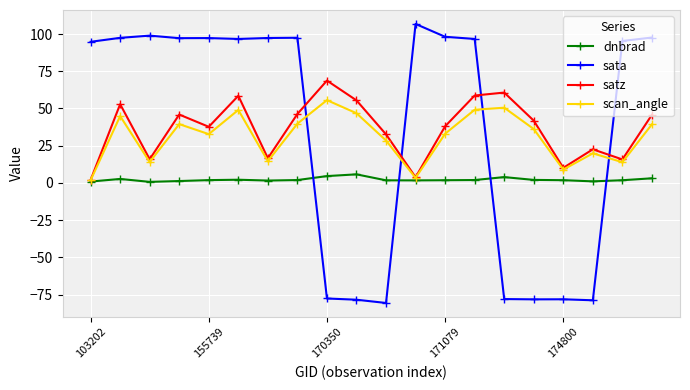

How many values in the scan_angle series are below 36?

10